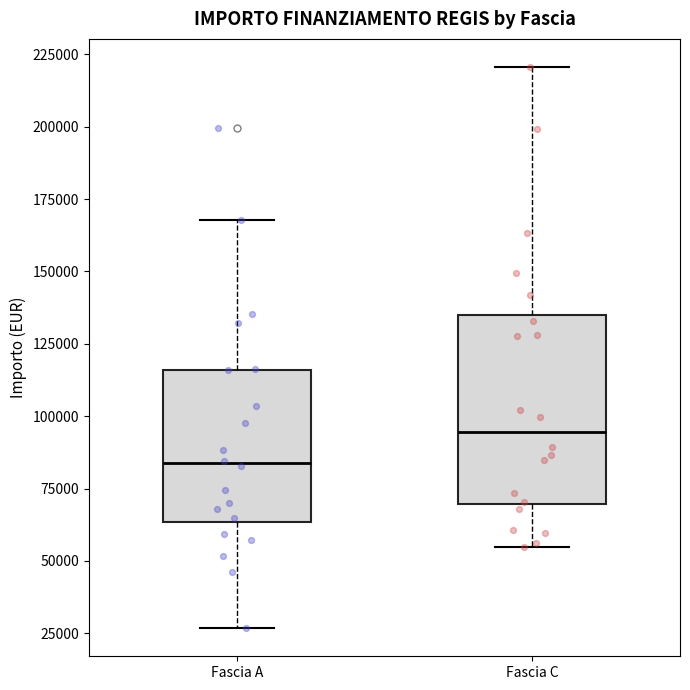

Which box has the highest median line?

Fascia C